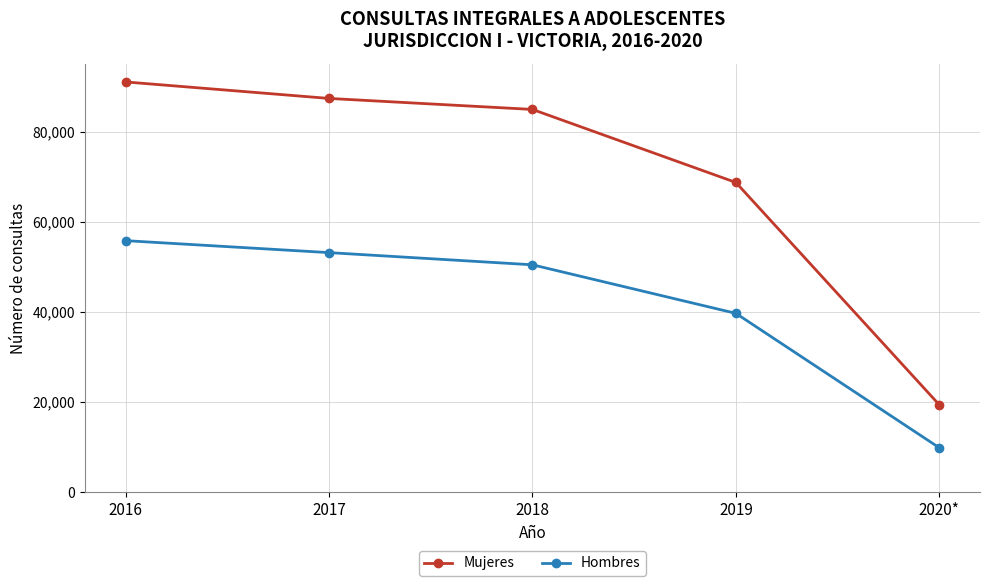

How many data points in Mujeres are less than 84923?

2